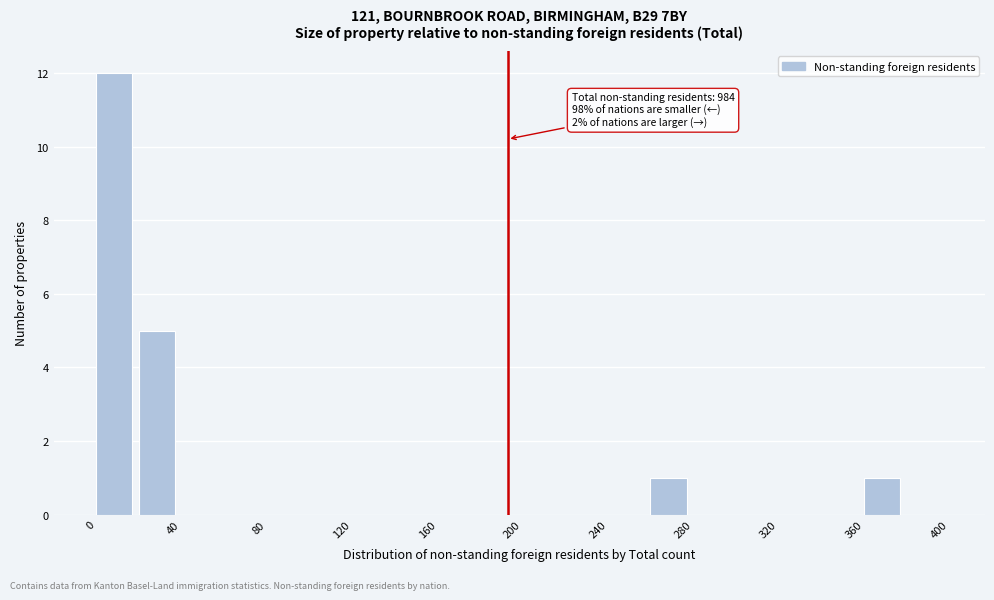

Over which range of the x-axis is the bar tallest?

0 to 20